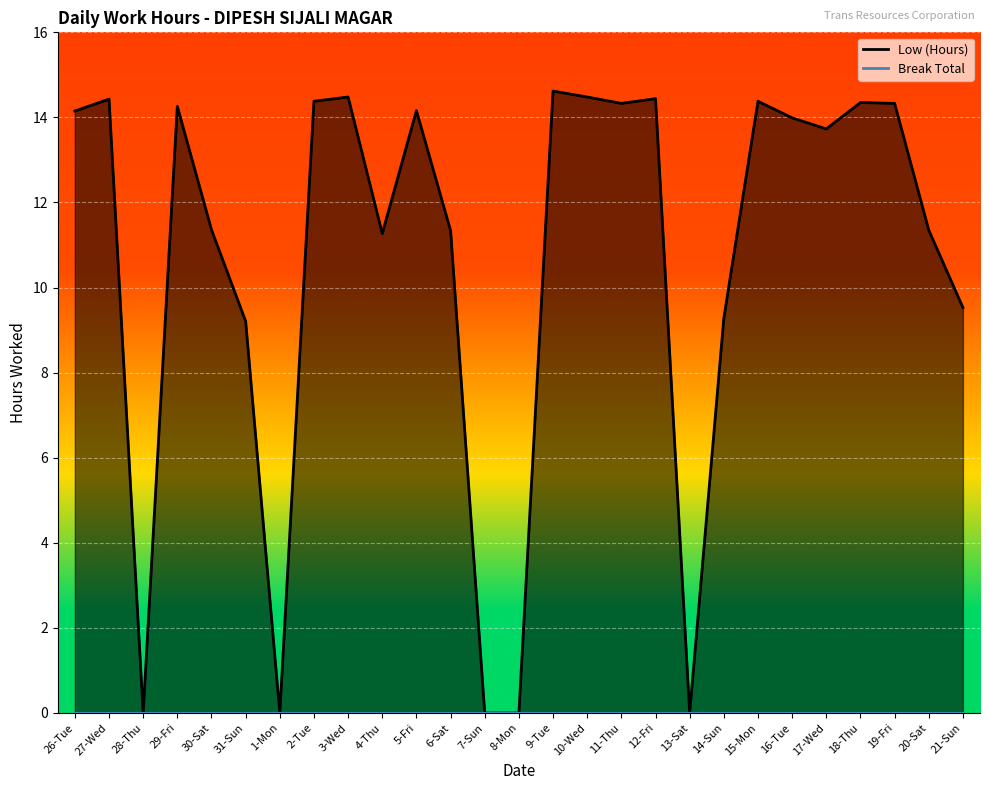

At which category does the data reach its first local valley?

28-Thu